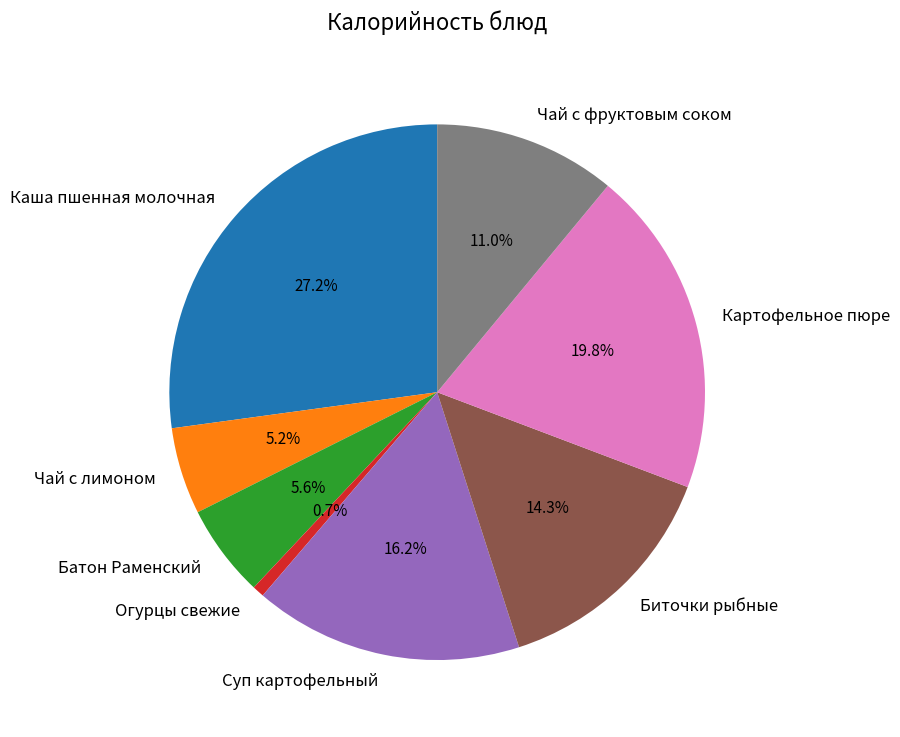

What percentage is the Чай с лимоном slice, to the nearest percent?

5%